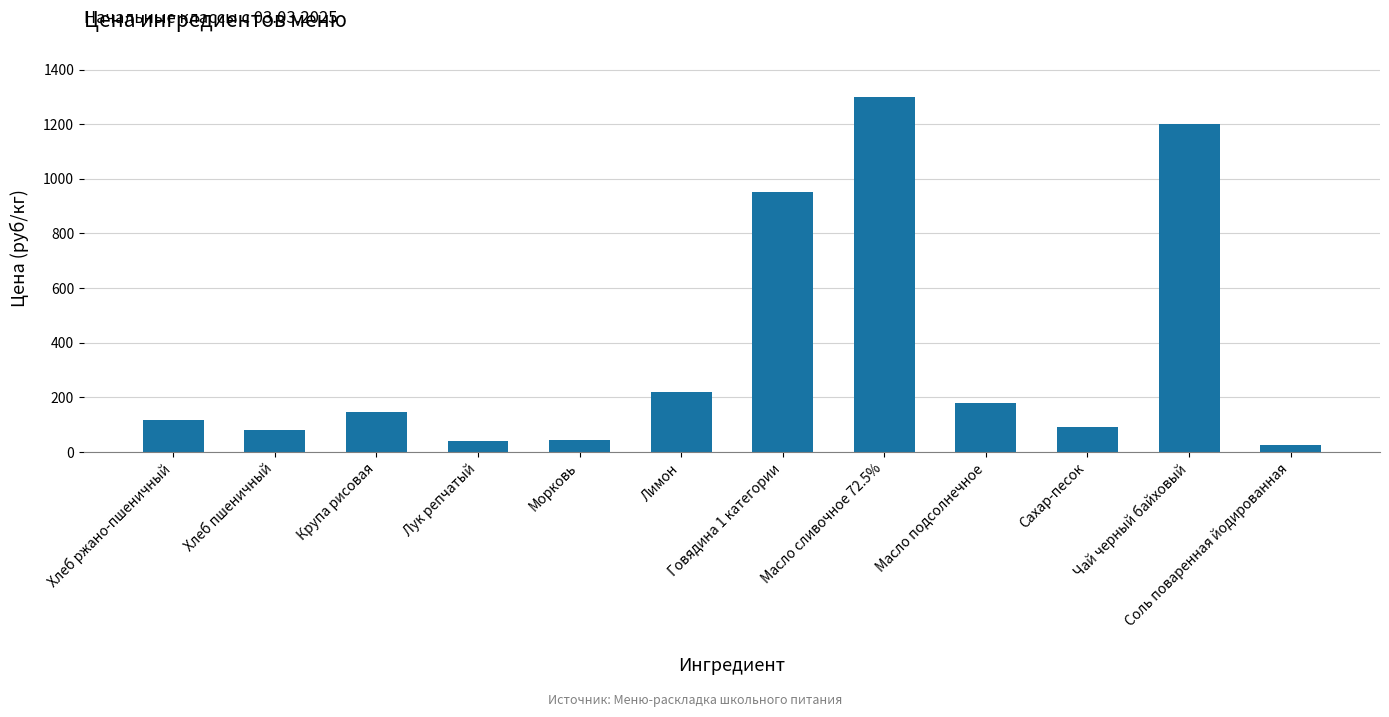

What is the difference between the maximum and minimum values?

1275.0